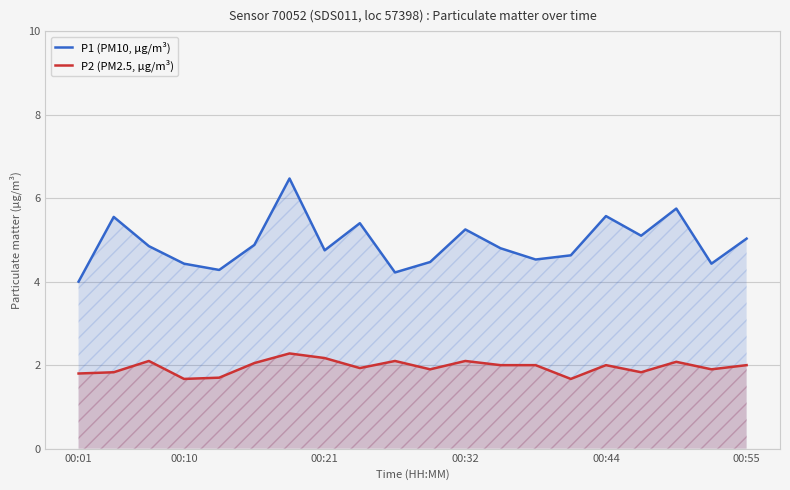

Which series has the largest range (max minus min)?

P1 (PM10, µg/m³)